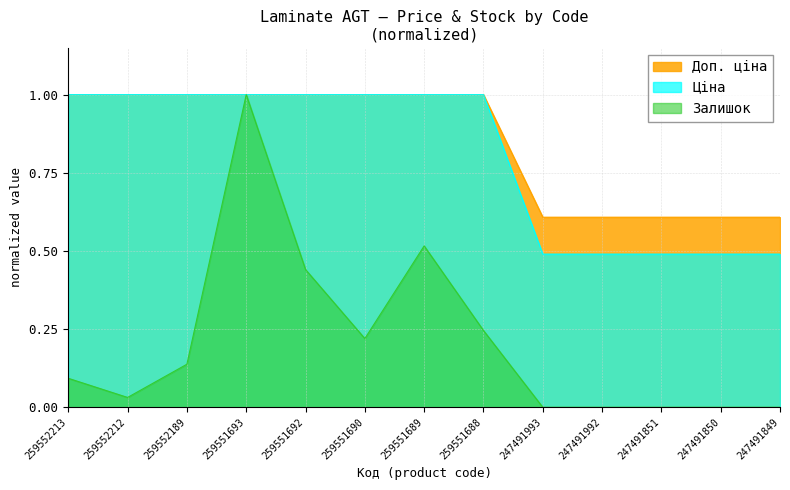

Count the number of categories in the chart.

13